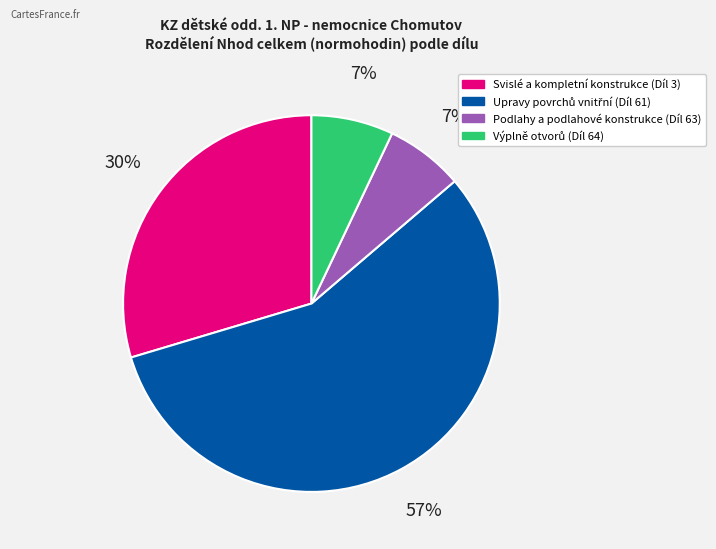

To the nearest percent, what is the difference between the largest and smallest slice percentages?

50%